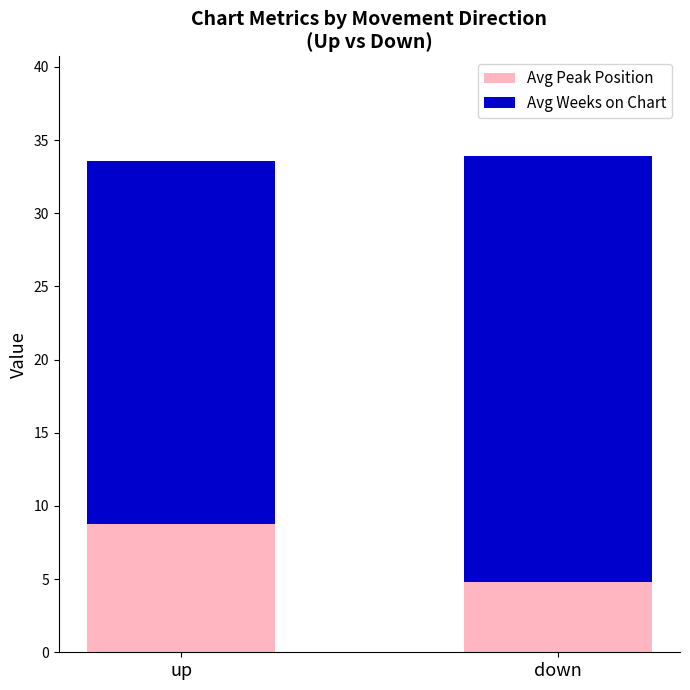

Reading left to right, transcribe the values for Avg Peak Position.

up=8.8	down=4.8